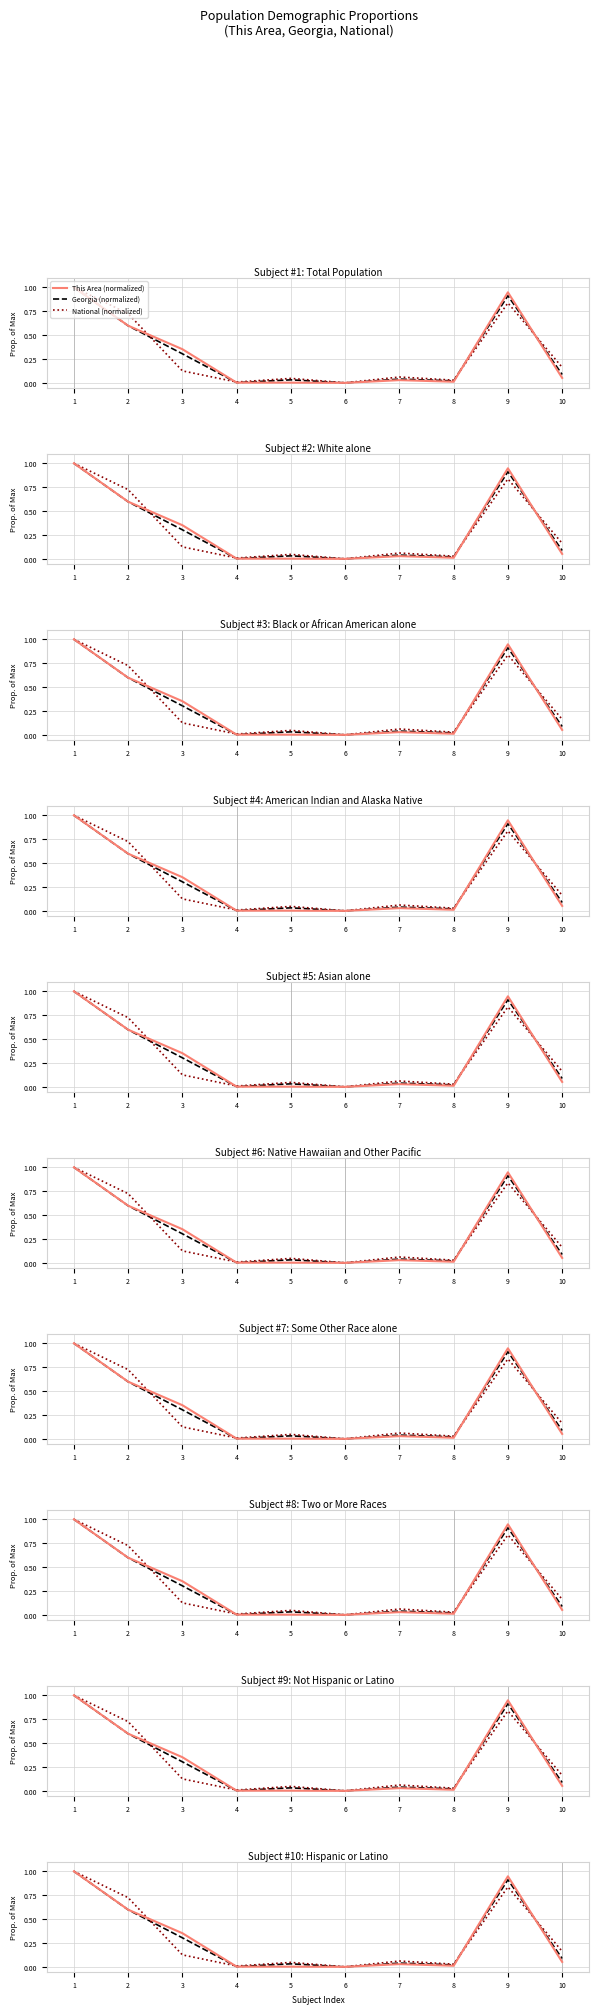

Where is the first local minimum for National (normalized)?

4